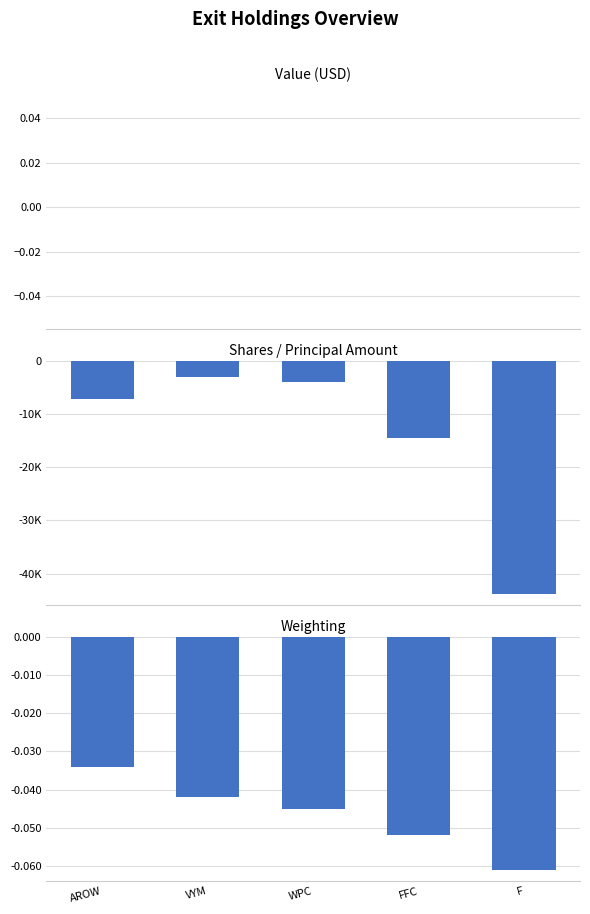

What is the sum of all Shares or Principal Amount values?

-72409.0